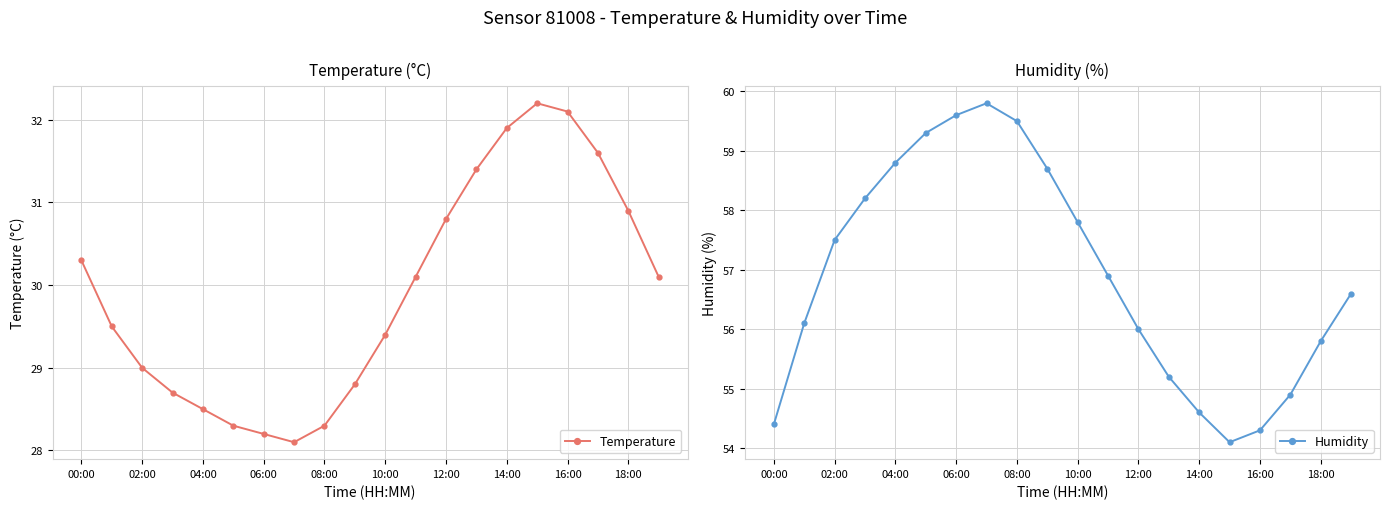

Reading left to right, what are all the values shown in this chart?

Temperature: 30.3	29.5	29.0	28.7	28.5	28.3	28.2	28.1	28.3	28.8	29.4	30.1	30.8	31.4	31.9	32.2	32.1	31.6	30.9	30.1
Humidity: 54.4	56.1	57.5	58.2	58.8	59.3	59.6	59.8	59.5	58.7	57.8	56.9	56.0	55.2	54.6	54.1	54.3	54.9	55.8	56.6